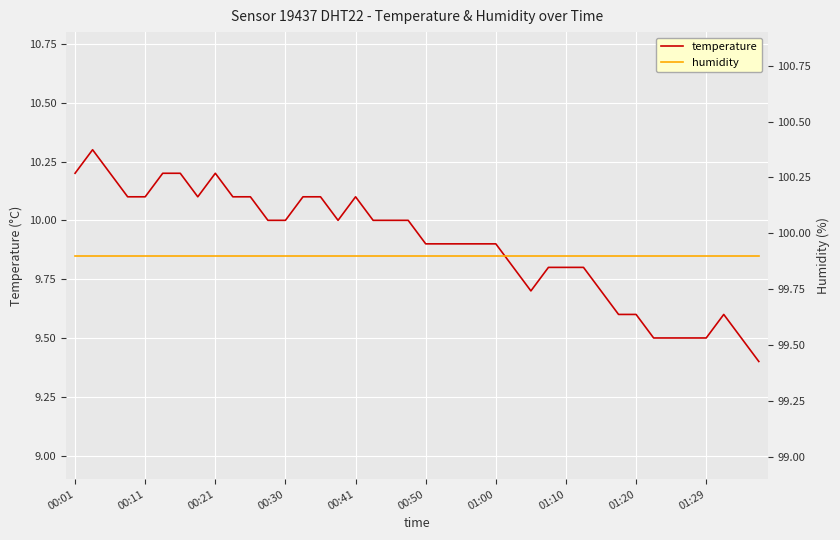

List the series in order of their overall mean, lowest first.

temperature, humidity